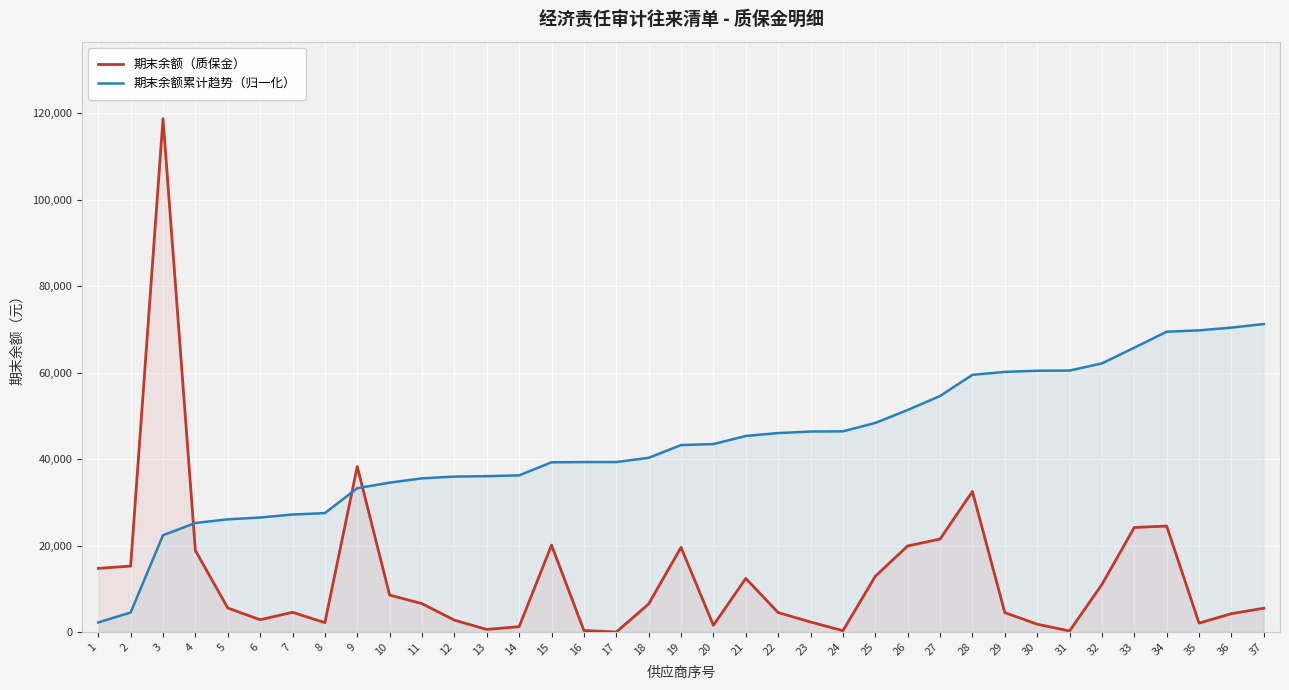

What value does the 期末余额累计趋势（归一化） series have at 13?

36033.6